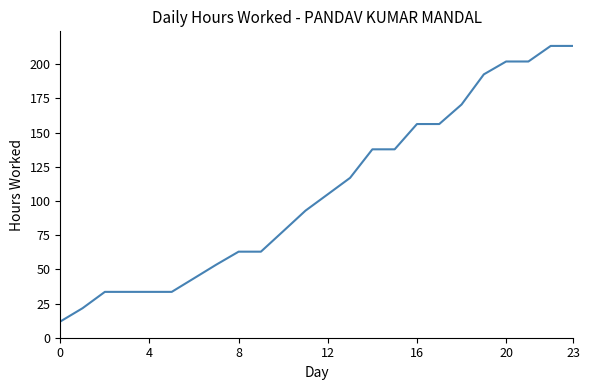

What is the difference between the maximum and minimum values?

201.6